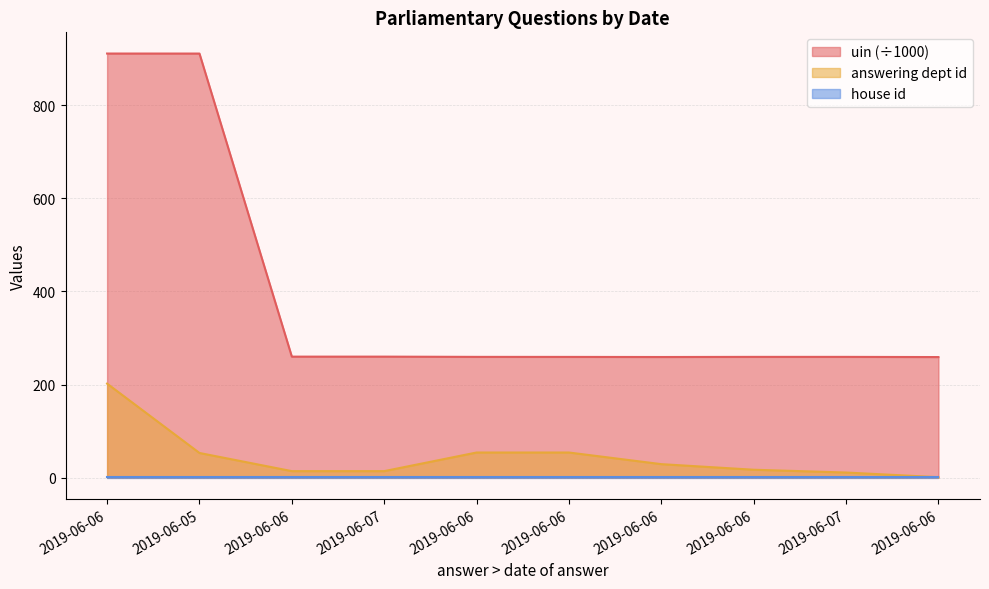

True or false: answering dept id has a value of 9.5 at 2019-06-06.

False